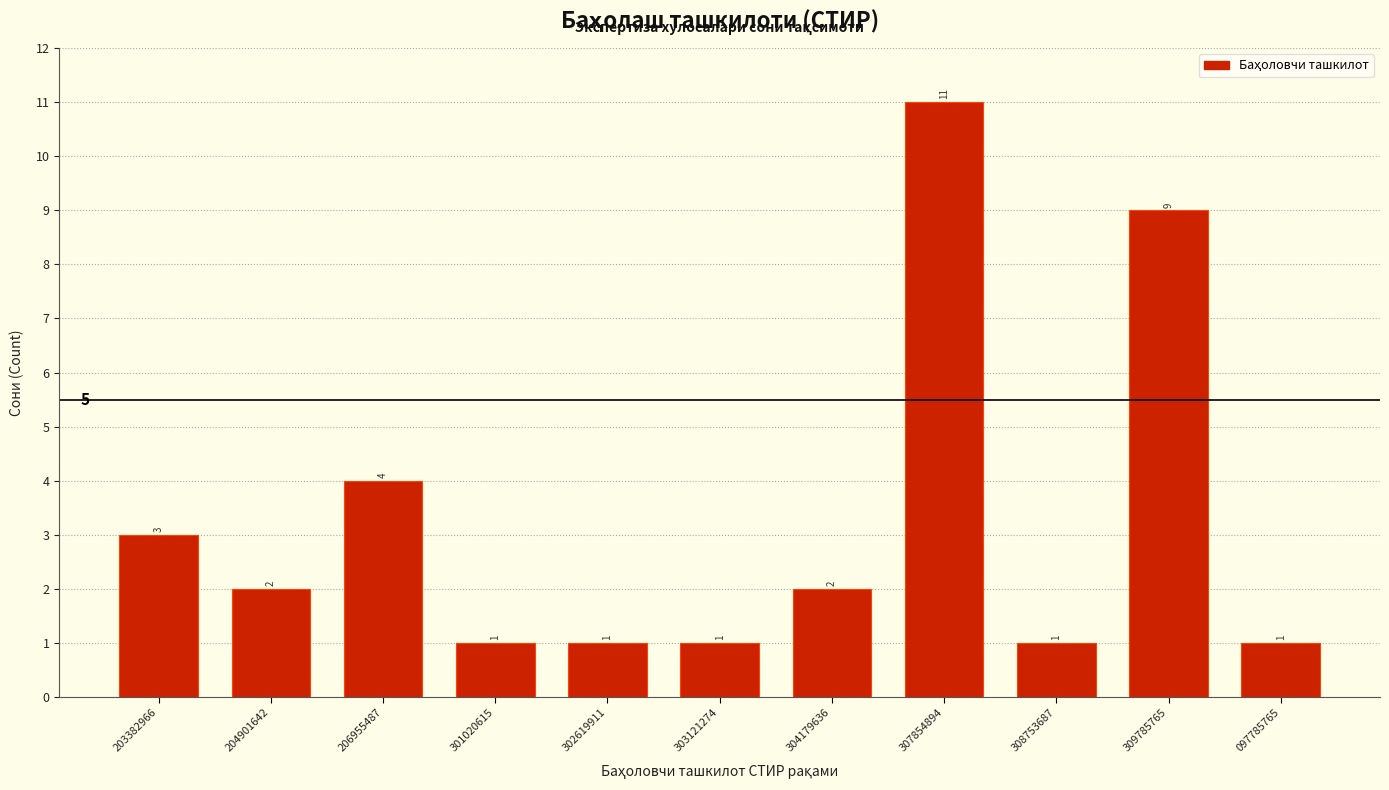

Reading left to right, list all the values displayed in this chart.

203382966=3	204901642=2	206955487=4	301020615=1	302619911=1	303121274=1	304179636=2	307854894=11	308753687=1	309785765=9	097785765=1